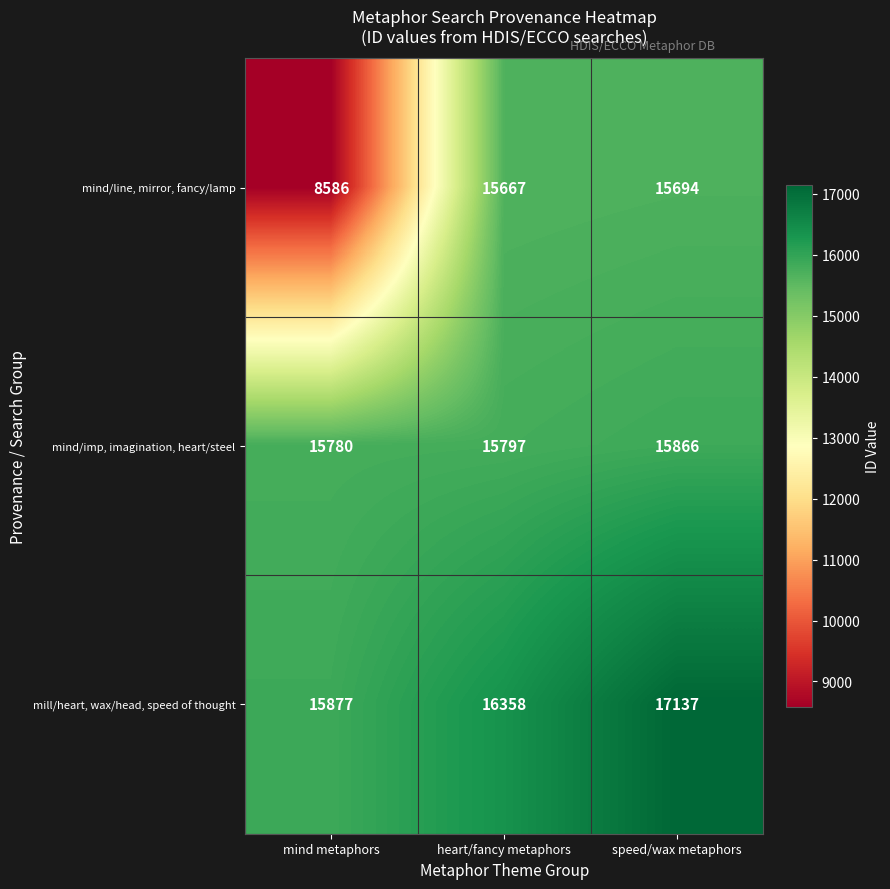

What is the minimum value shown in the chart?

8586